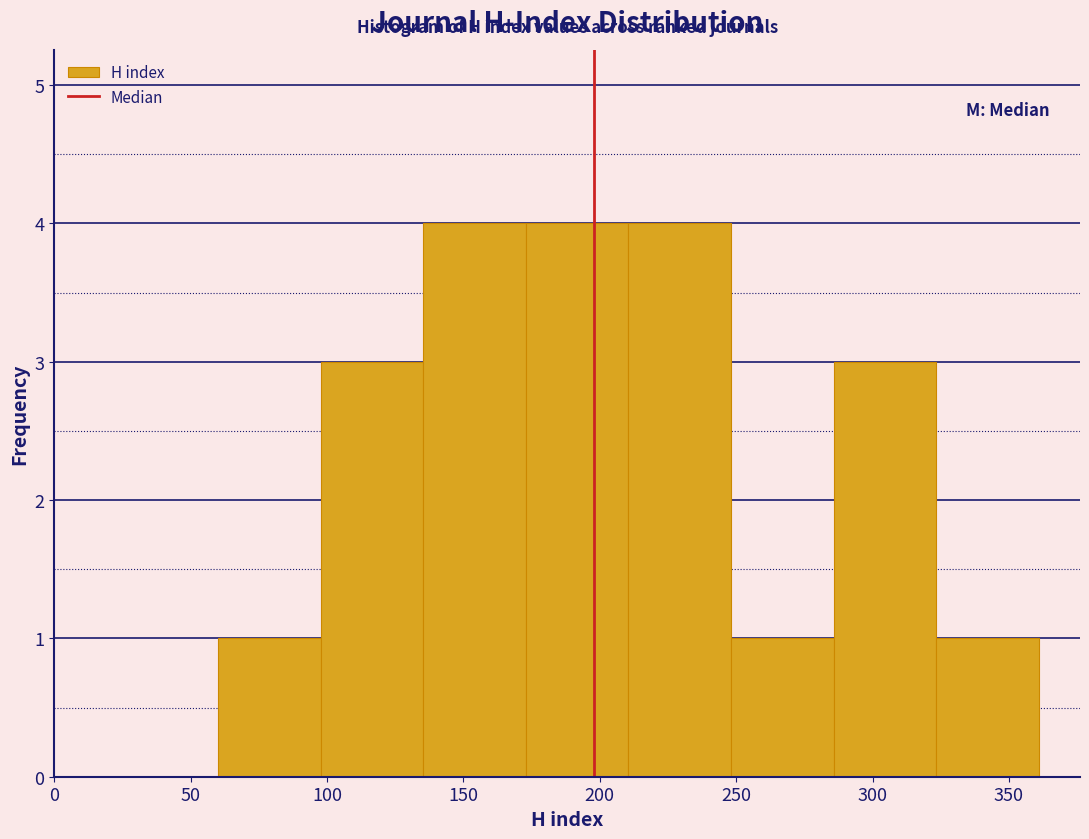

How tall is the bar that spans 175 to 210 on the x-axis? Neither the bar edges nor the heights are printed on the chart, so give them approximately, as read against the axes.

4